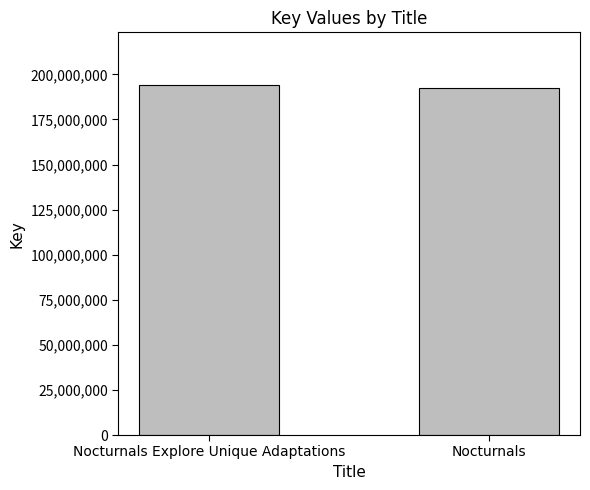

What position from the left is Nocturnals?

2